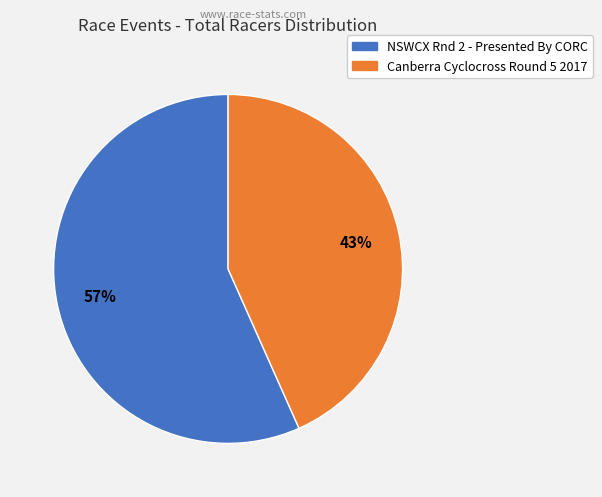

Rank the categories by value from lowest to highest.

Canberra Cyclocross Round 5 2017, NSWCX Rnd 2 - Presented By CORC